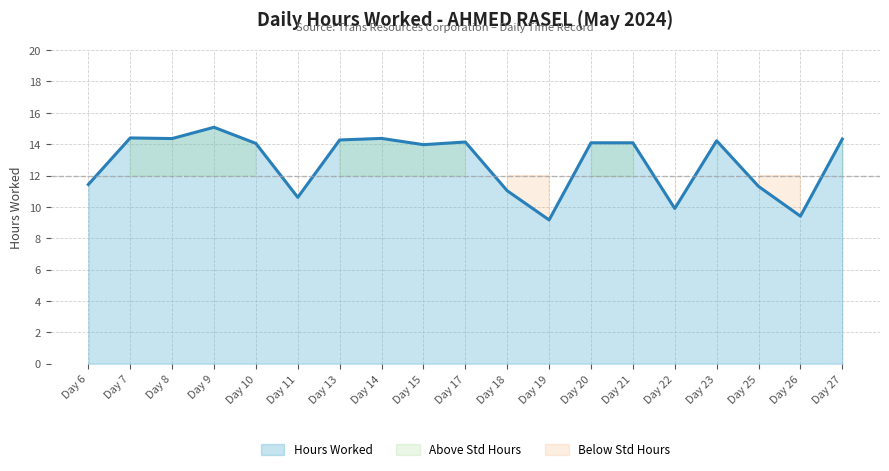

What is the value of the 12th point from the left?

9.2